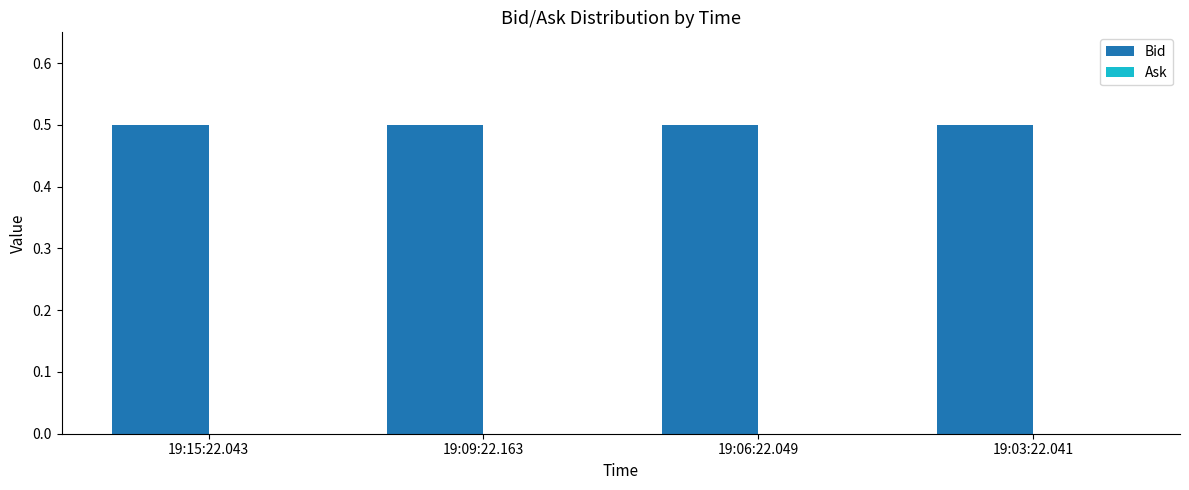

Between 19:15:22.043 and 19:06:22.049, which series saw the biggest shift?

Bid